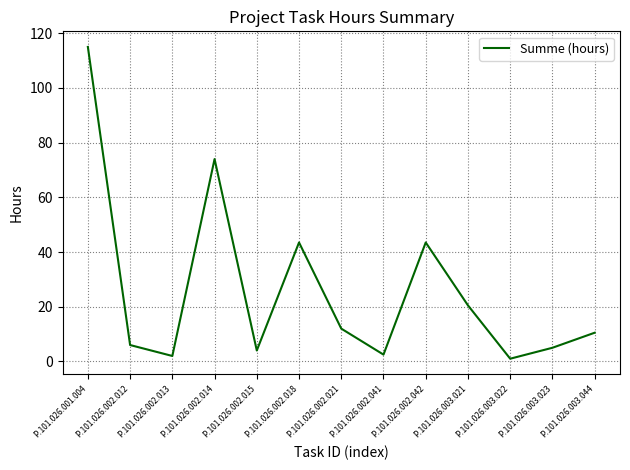

Does the chart display data point markers on the line(s)?

No